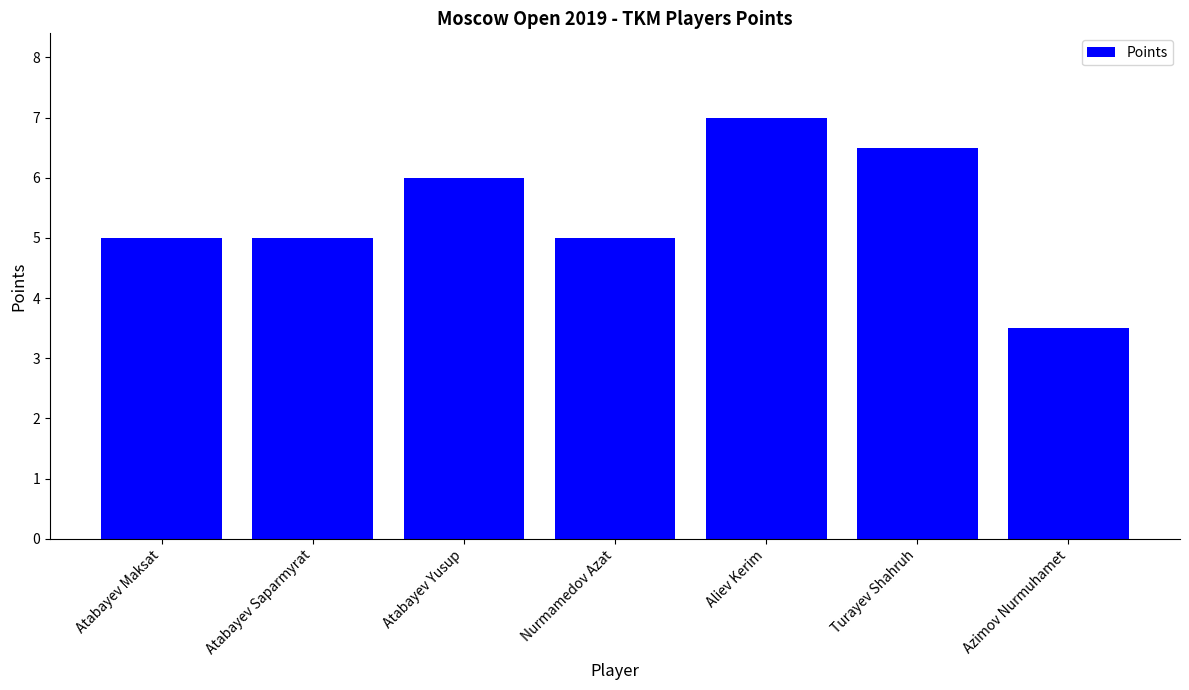

What is the difference between the values at Azimov Nurmuhamet and Turayev Shahruh?

3.0